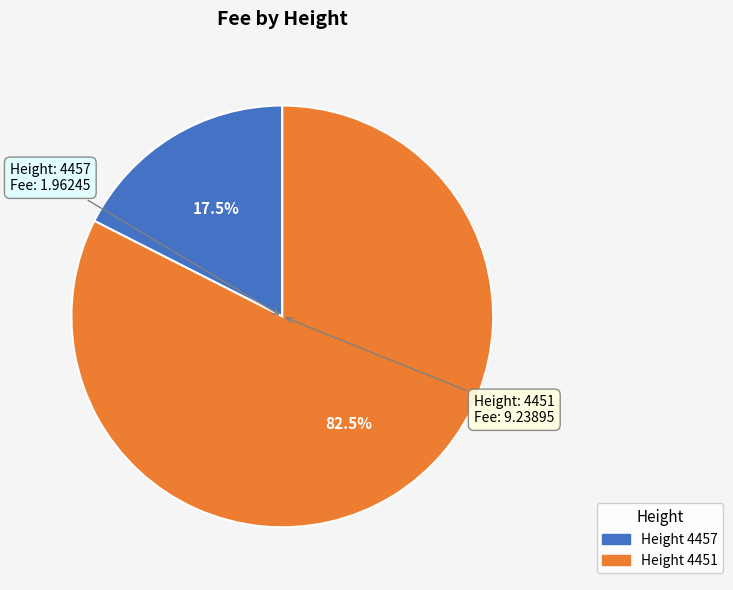

Is there any slice that represents more than half of the pie?

Yes